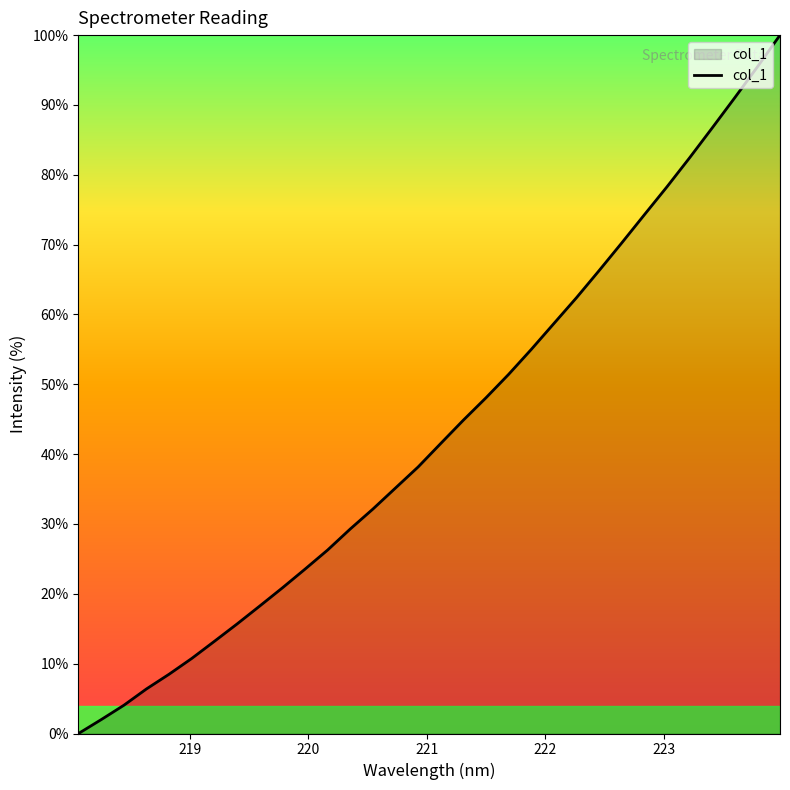

What is the difference between the maximum and minimum values?

100.0